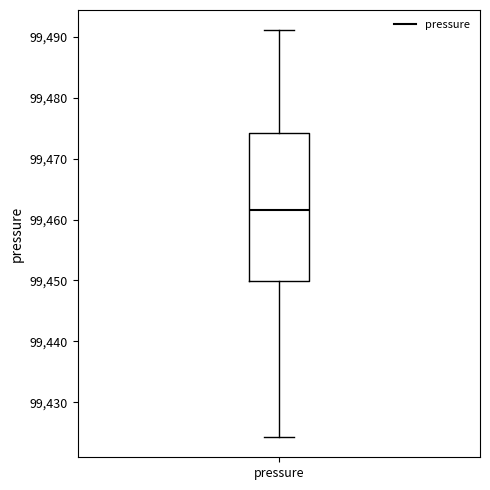

Read this box plot against the y-axis: the position of the median line, the range covered by the box, and the ends of both whiskers. The values are not printed on the chart, so give them approximately, as read against the axis.

median 99462, box 99450 to 99474, whiskers 99424 to 99491